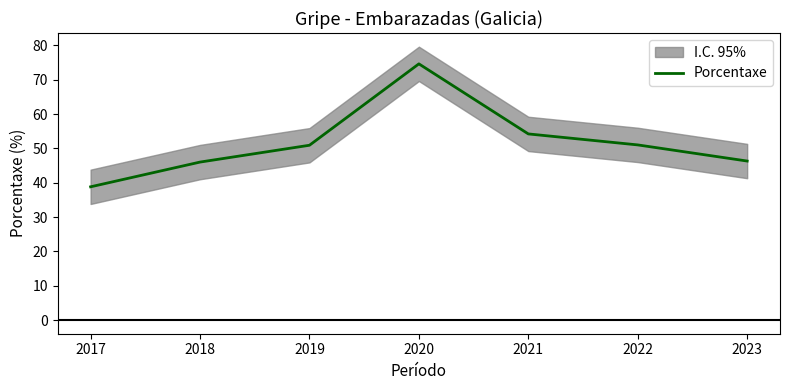

Rank the categories by value from lowest to highest.

2017, 2018, 2023, 2019, 2022, 2021, 2020